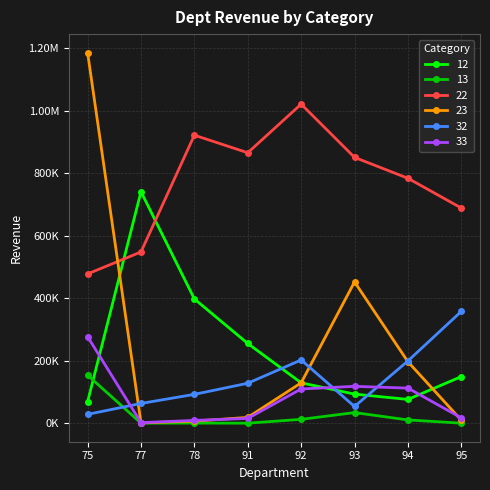

Does the chart have visible grid lines?

Yes